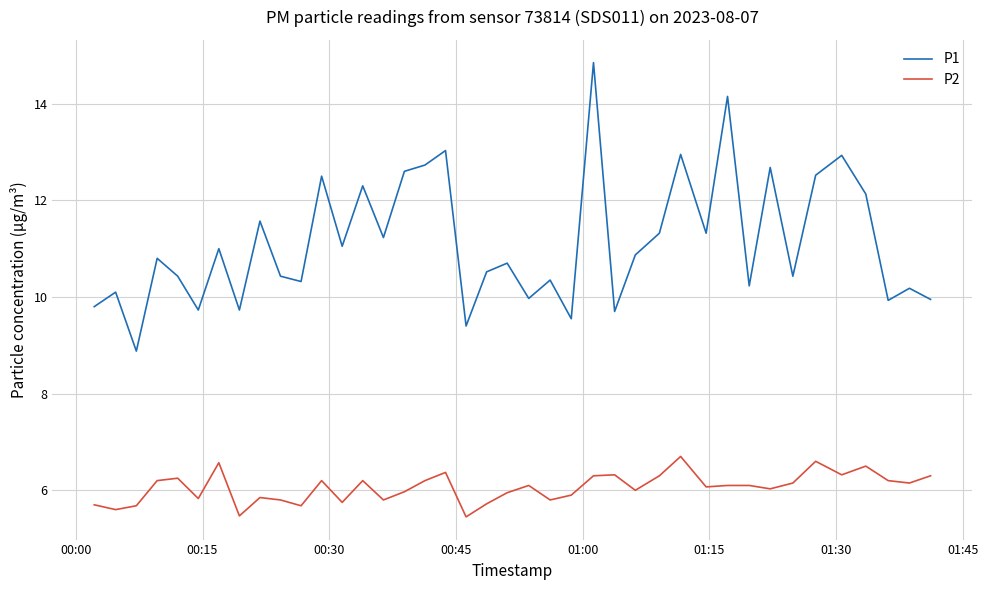

True or false: P2 and P1 intersect in this chart.

False